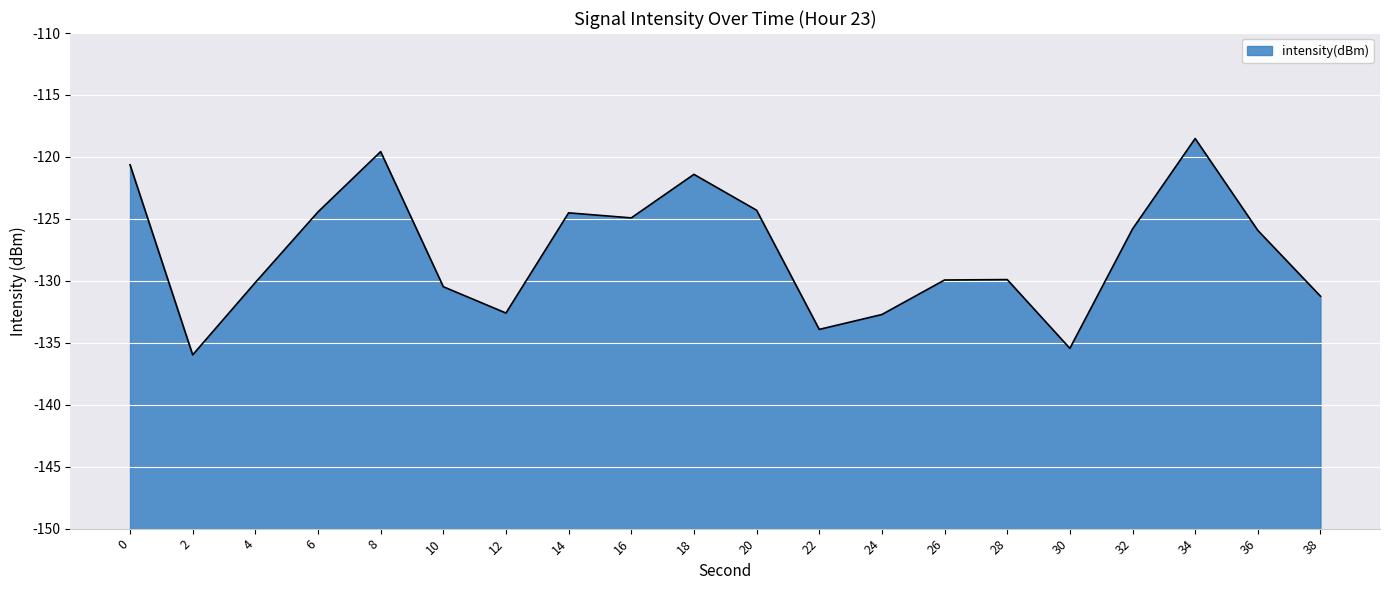

Between 34 and 10, which is larger?

34